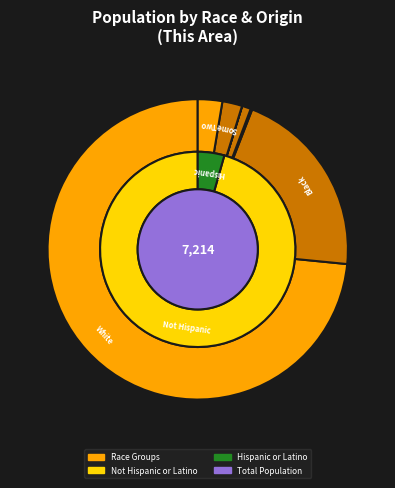

To the nearest percent, what is the average slice percentage?

14%